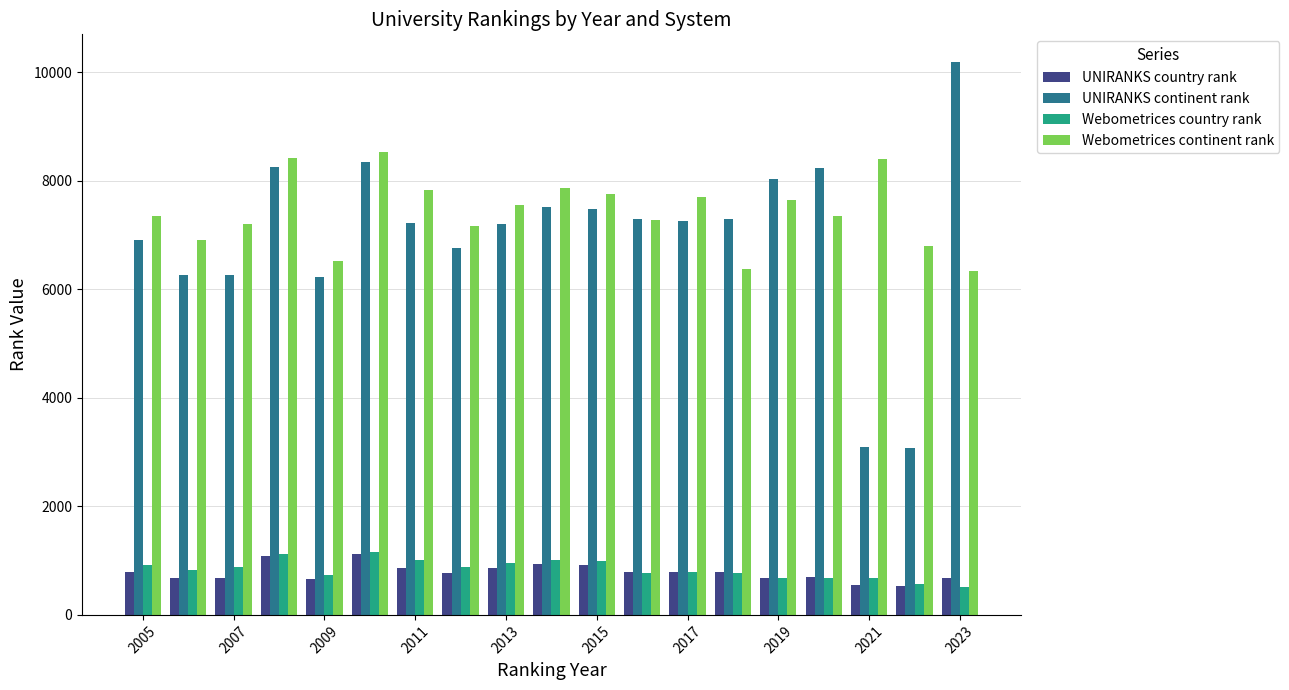

What is the maximum value shown in the chart?

10185